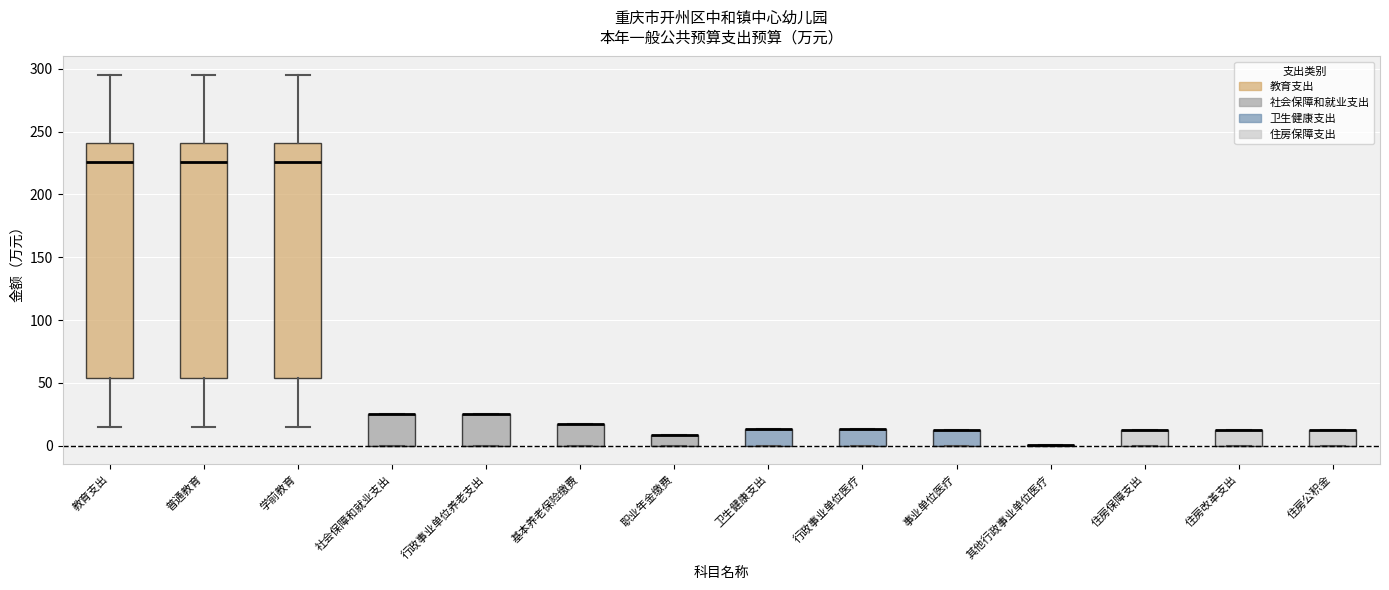

Reading left to right, transcribe this box plot: for each box, give where its median line is, the range the box spans, and where its two whiskers end, as read against the y-axis. The values are not printed on the chart, so give them approximately, as read against the axis.

教育支出: median 225, box 55 to 240, whiskers 15 to 295
普通教育: median 225, box 55 to 240, whiskers 15 to 295
学前教育: median 225, box 55 to 240, whiskers 15 to 295
社会保障和就业支出: median 25 (drawn on the box's upper edge), box 0 to 25, whiskers 0 to 25
行政事业单位养老支出: median 25 (drawn on the box's upper edge), box 0 to 25, whiskers 0 to 25
基本养老保险缴费: median 15 (drawn on the box's upper edge), box 0 to 15, whiskers 0 to 15
职业年金缴费: median 10 (drawn on the box's upper edge), box 0 to 10, whiskers 0 to 10
卫生健康支出: median 15 (drawn on the box's upper edge), box 0 to 15, whiskers 0 to 15
行政事业单位医疗: median 15 (drawn on the box's upper edge), box 0 to 15, whiskers 0 to 15
事业单位医疗: median 10 (drawn on the box's upper edge), box 0 to 10, whiskers 0 to 10
其他行政事业单位医疗: box collapsed to a line at 0, whiskers 0 to 0
住房保障支出: median 15 (drawn on the box's upper edge), box 0 to 15, whiskers 0 to 15
住房改革支出: median 15 (drawn on the box's upper edge), box 0 to 15, whiskers 0 to 15
住房公积金: median 15 (drawn on the box's upper edge), box 0 to 15, whiskers 0 to 15